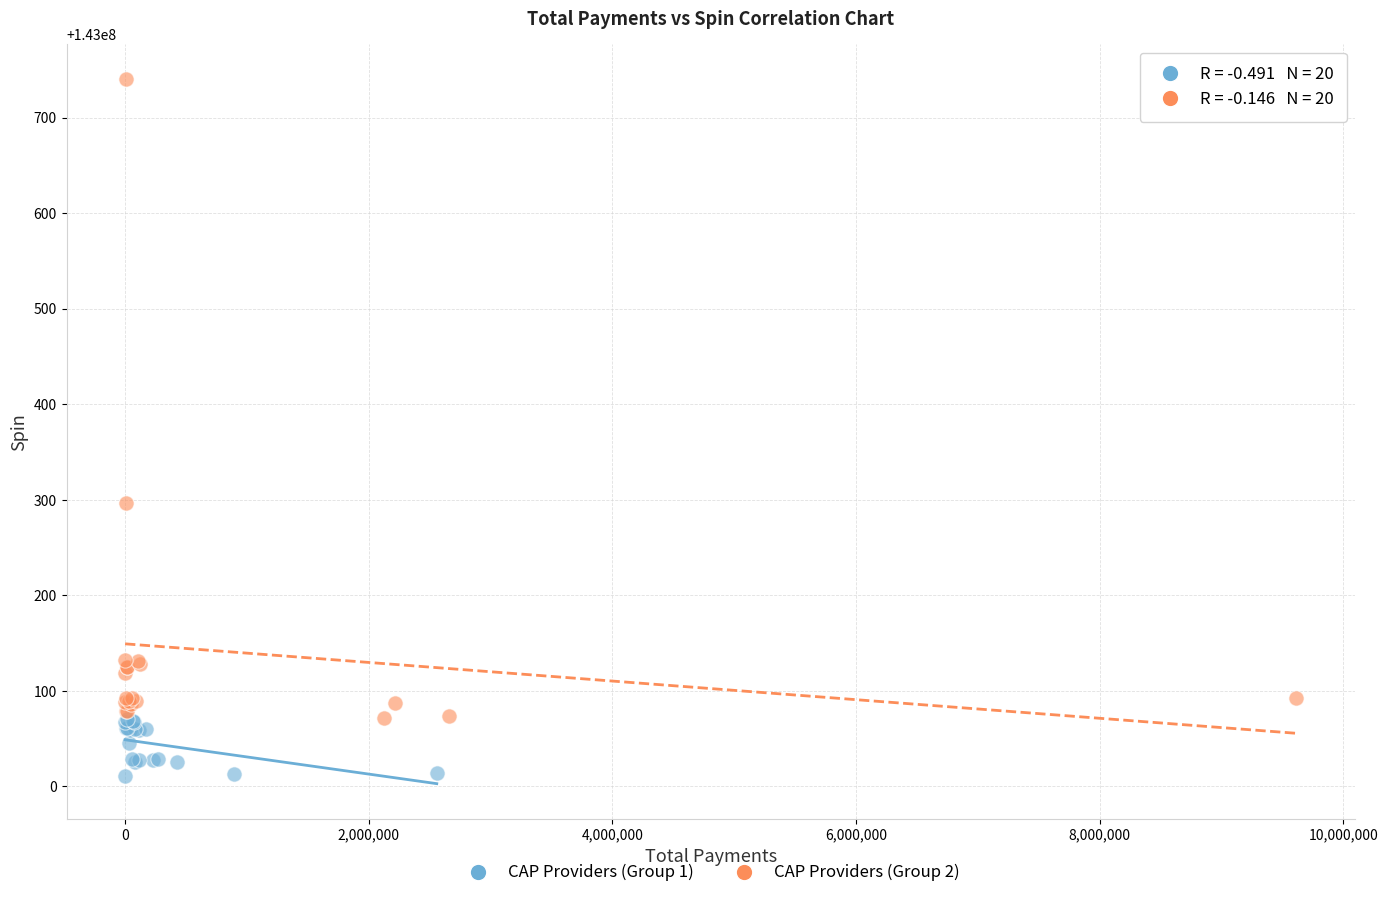

Which series reaches the minimum Y coordinate?

CAP Providers (Group 1)